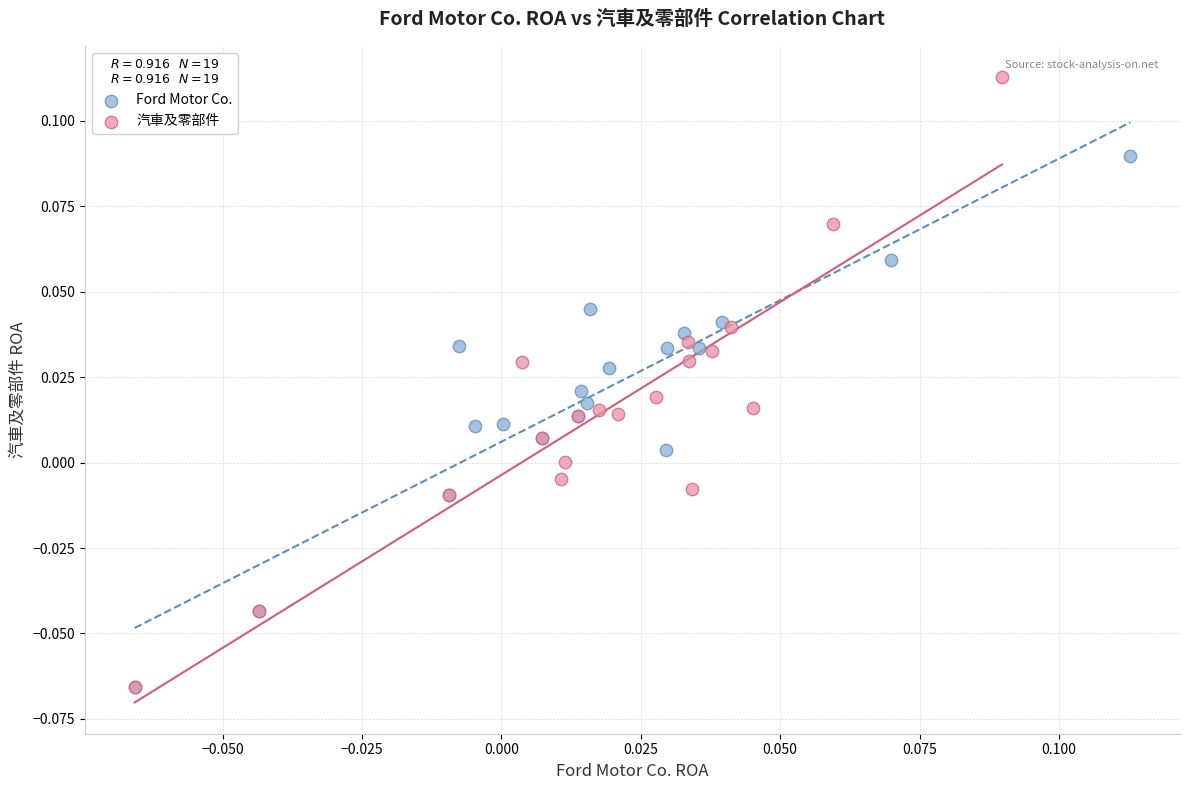

Which series has the widest spread of Y values?

汽車及零部件